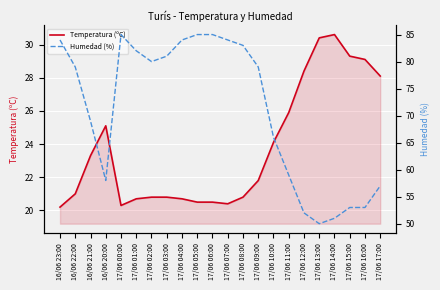

In Humedad (%), how many points are higher than both neighbors (excluding endpoints)?

1